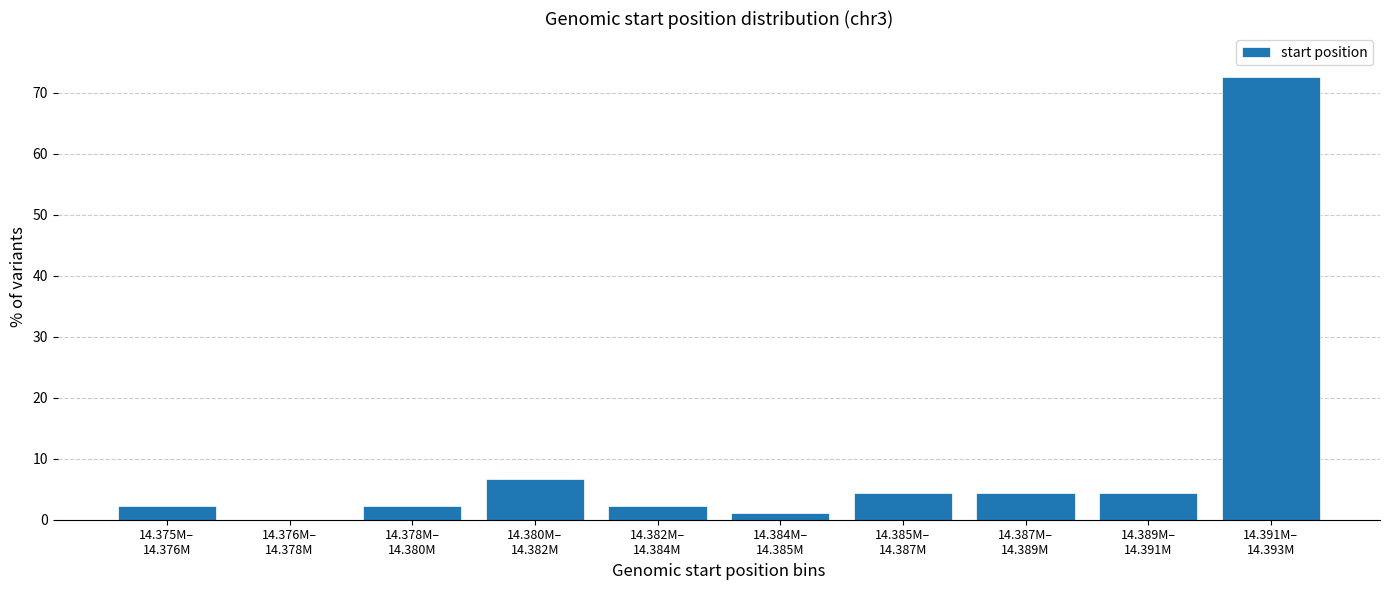

What is the maximum value shown in the chart?

72.5